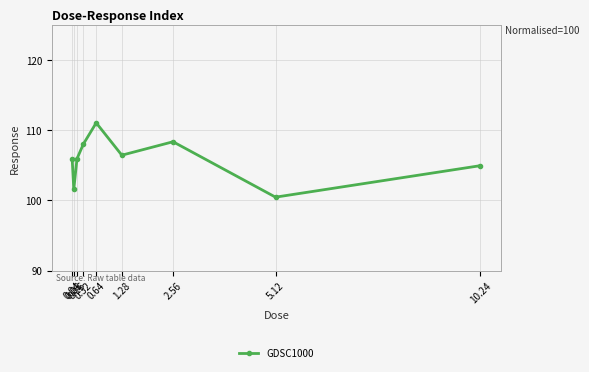

How many points are lower than both their immediate neighbors (excluding endpoints)?

3